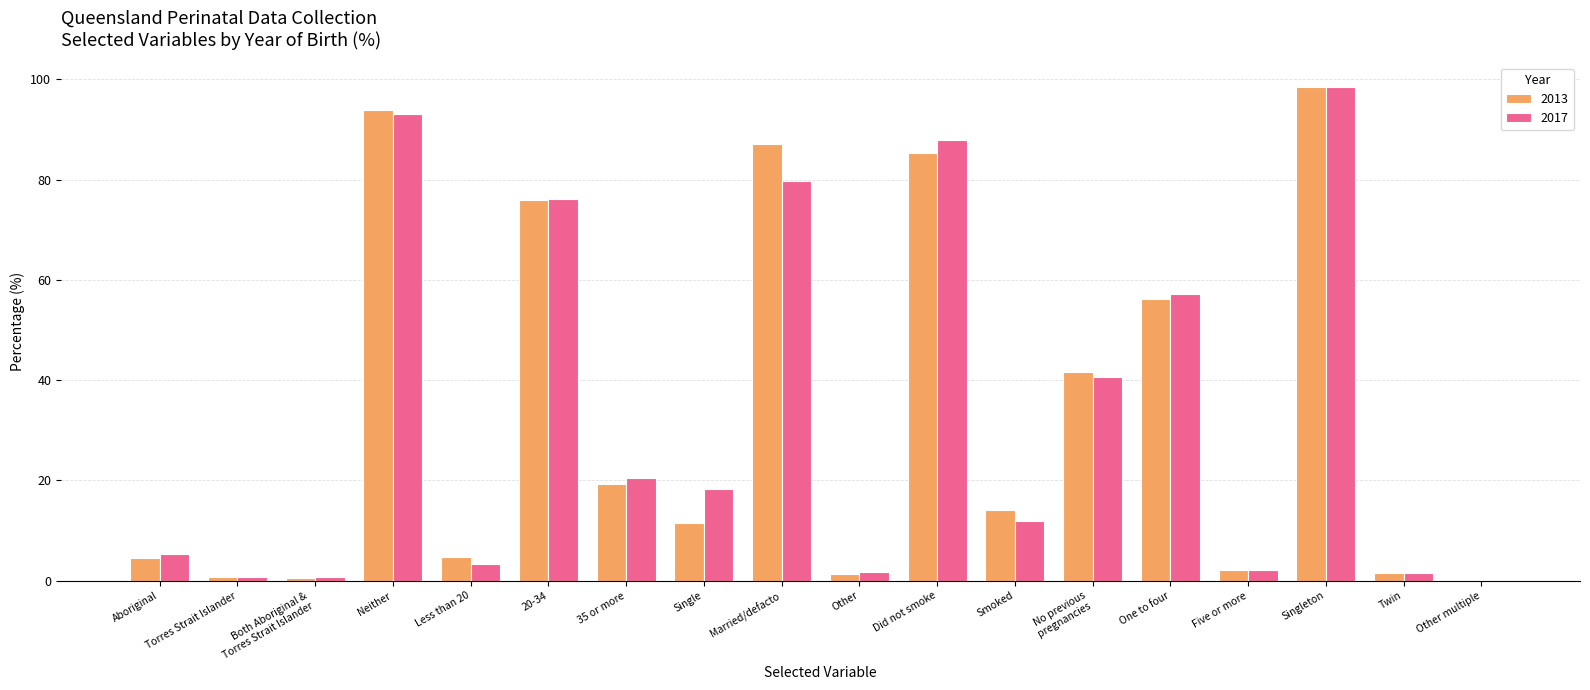

The 2013 series shows 85.7 at One to four. True or false?

False